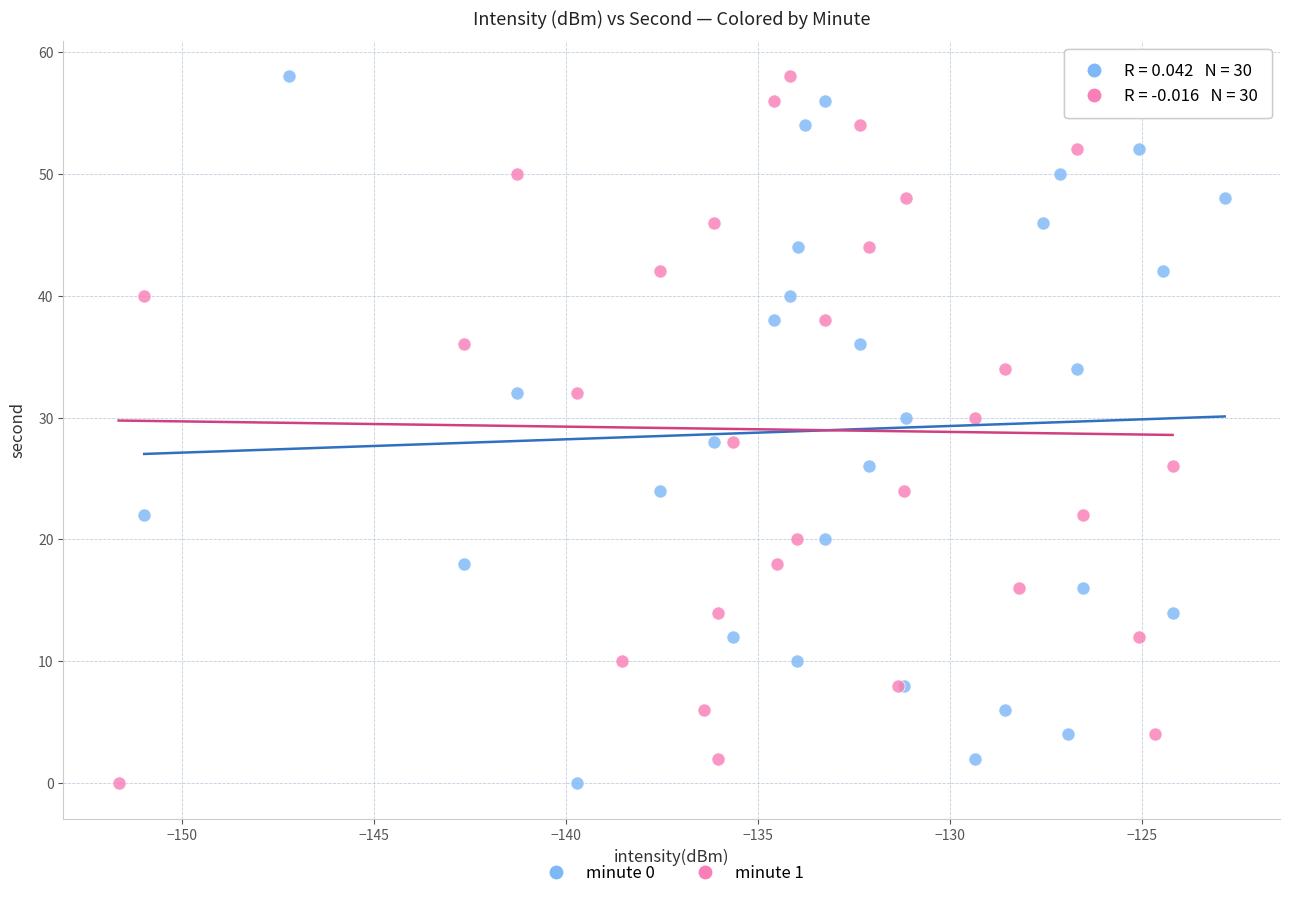

What are all the series names shown in the legend?

minute 0, minute 1